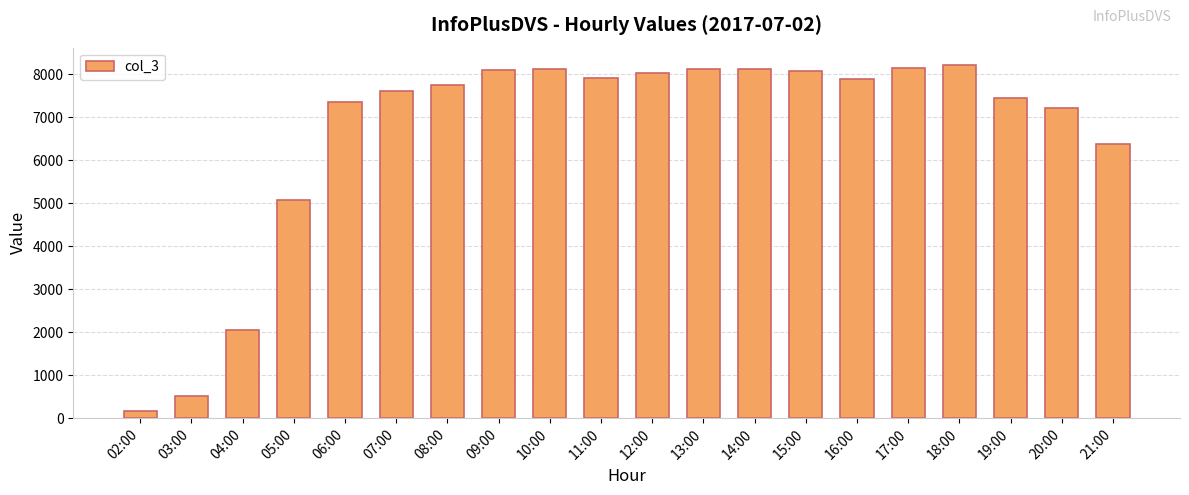

At which label does the data first exceed 7903?

09:00